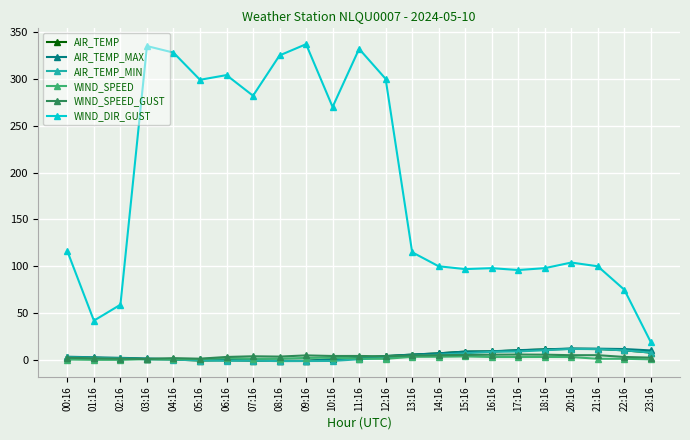

What is the maximum value shown in the chart?

337.0